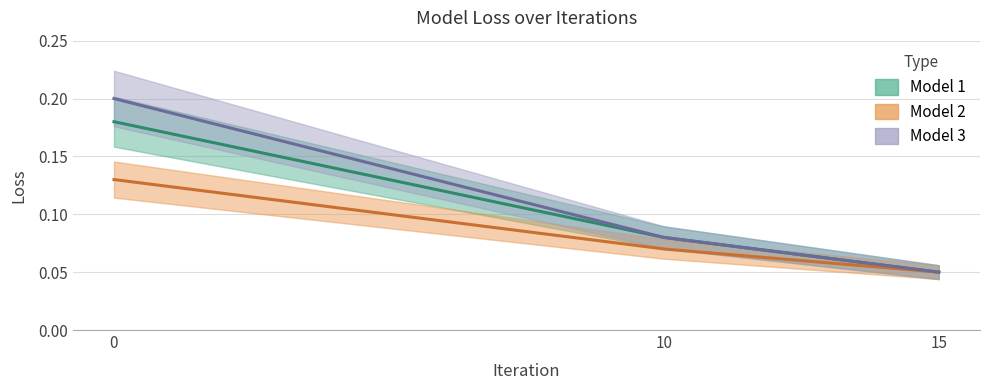

Reading left to right, list all the values displayed in this chart.

Model 1: 0.2	0.1	0.1
Model 2: 0.1	0.1	0.1
Model 3: 0.2	0.1	0.1